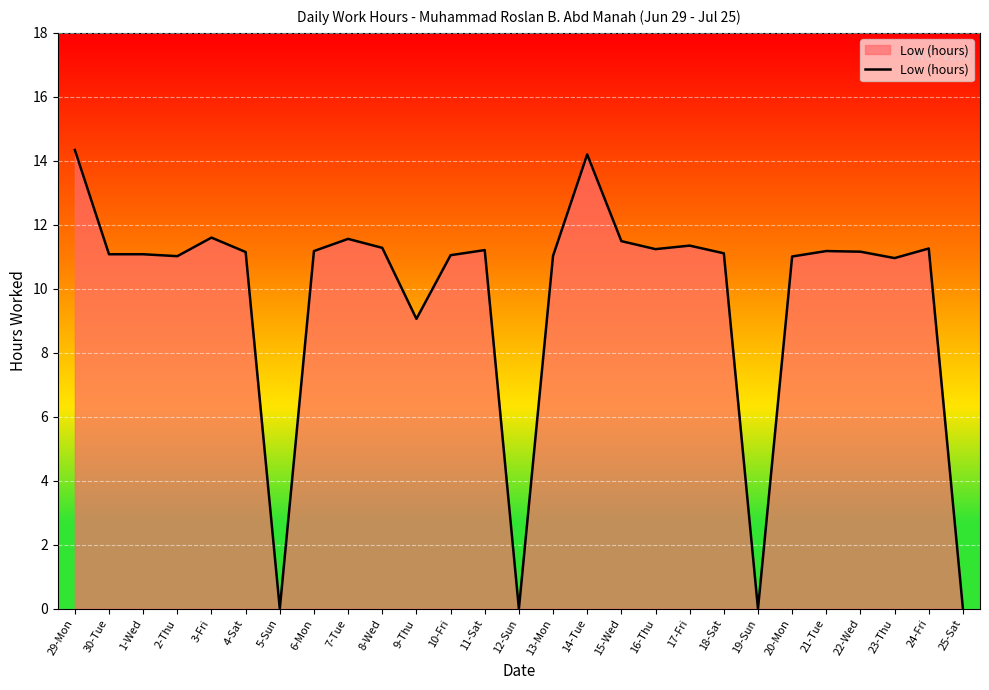

Where is the data nearest to the value 7?

9-Thu